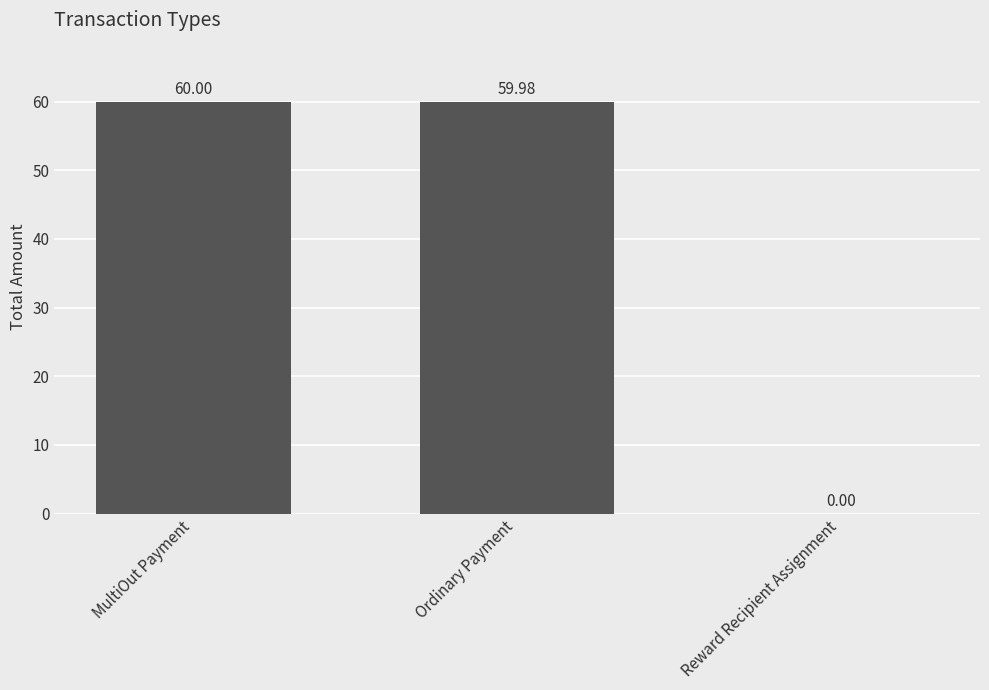

At which label is the value closest to 29?

Reward Recipient Assignment